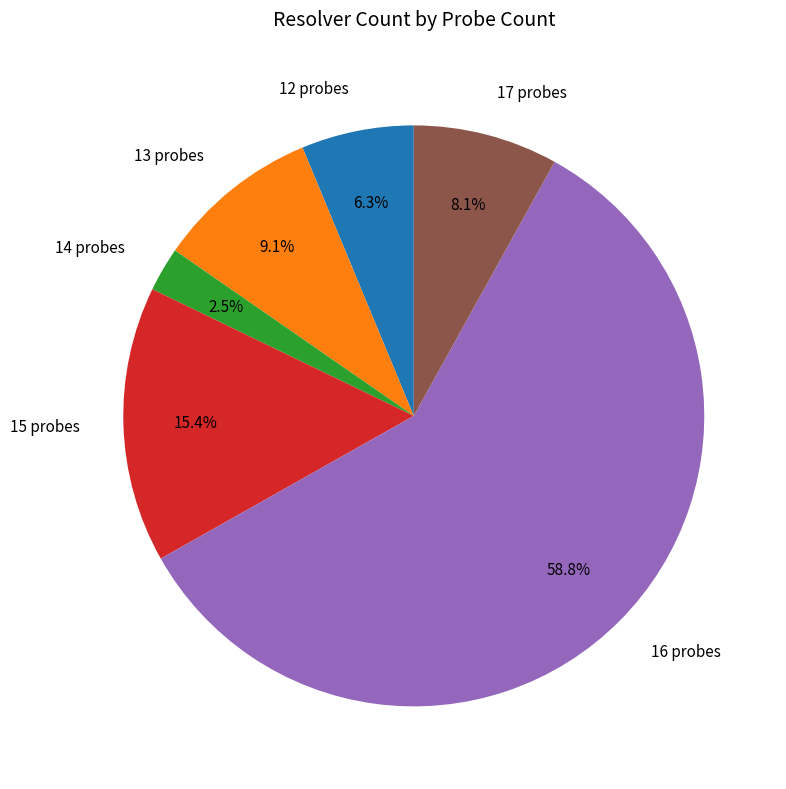

Combined, do 14 probes and 16 probes account for over 50%?

Yes